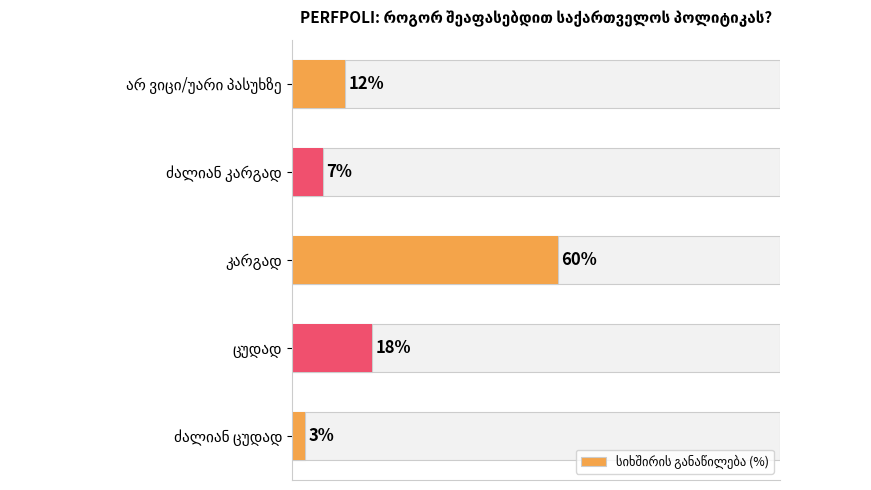

What is the sum of all values?

100